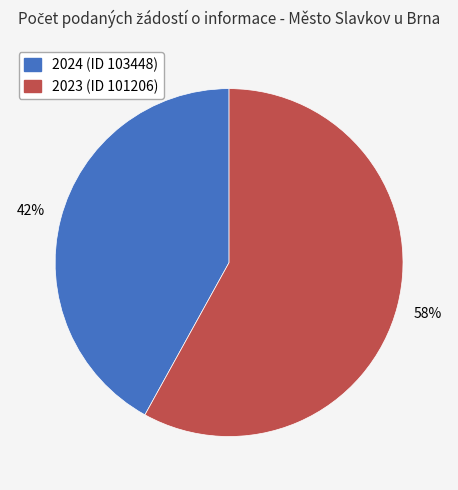

What is the ratio of the value at 2023 (ID 101206) to the value at 2024 (ID 103448)?

1.4